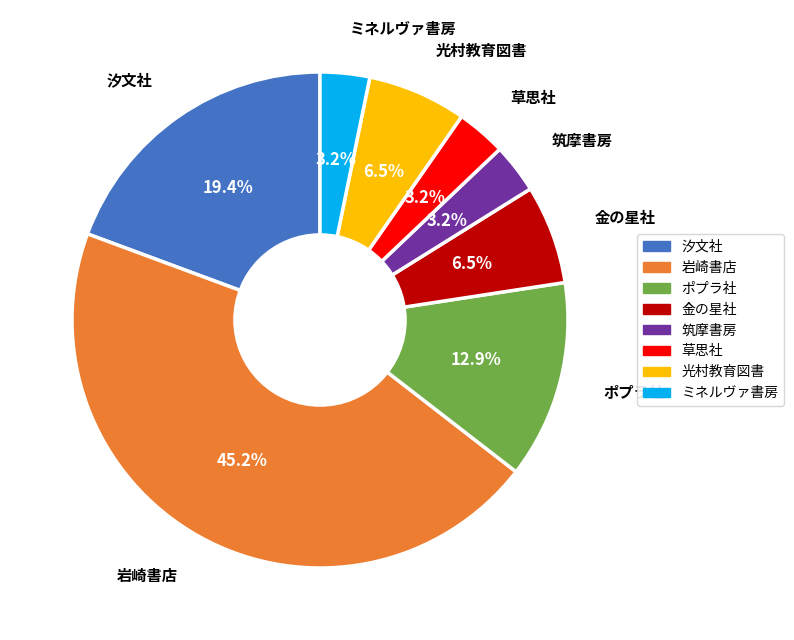

Between 汐文社 and ポプラ社, which is larger?

汐文社